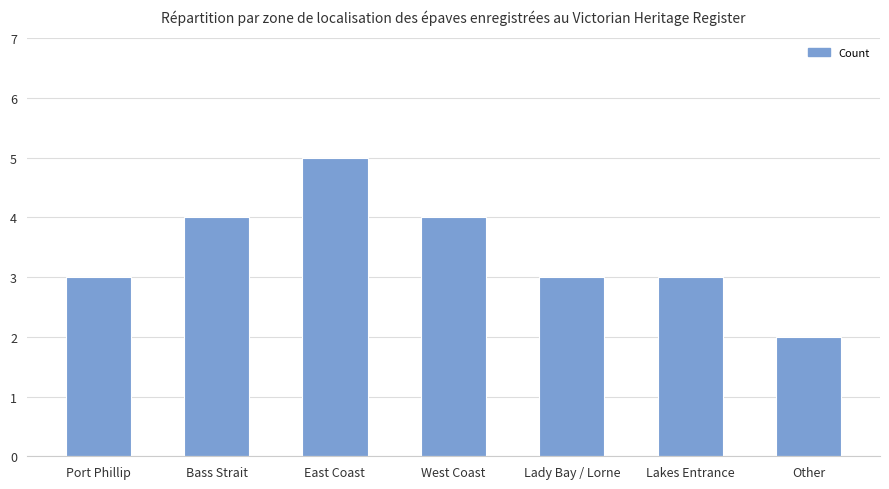

What is the value of the 1st bar from the left?

3